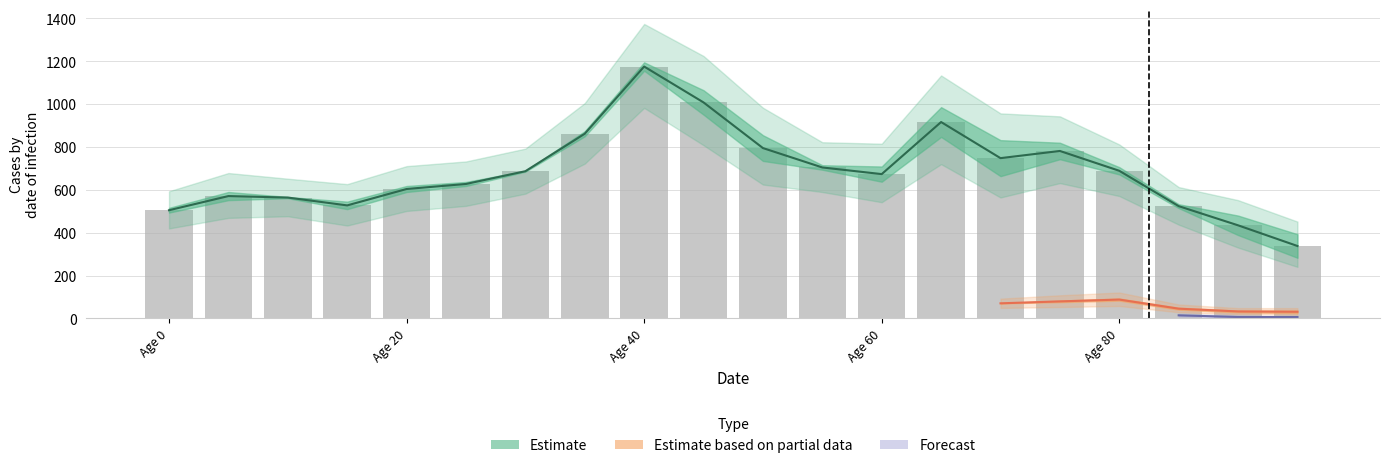

What is the value of the hev_j bar at the 18th from the left?

515